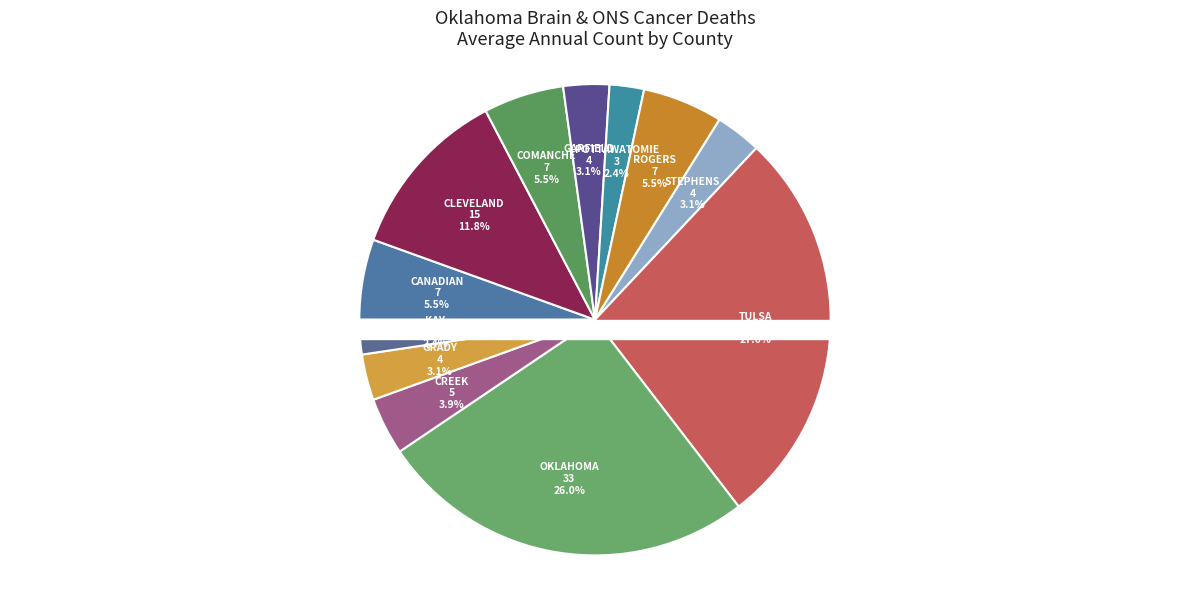

Does any single category account for the majority?

No